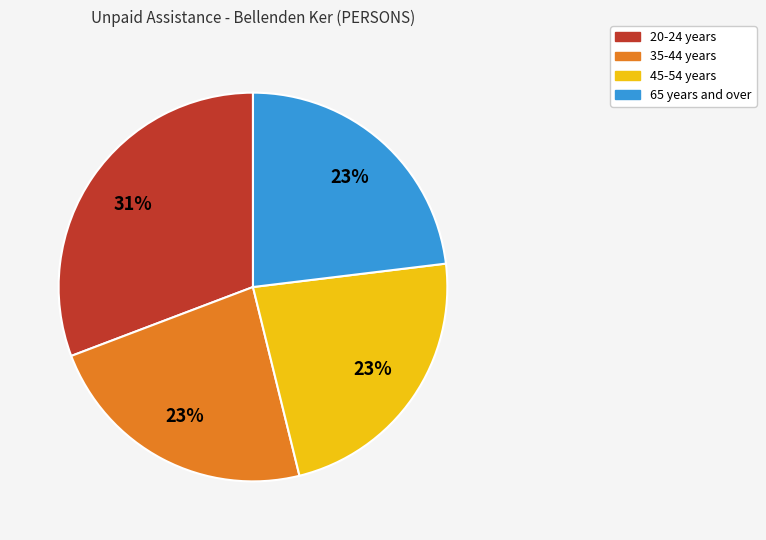

What is the ratio of the value at 35-44 years to the value at 65 years and over?

1.0